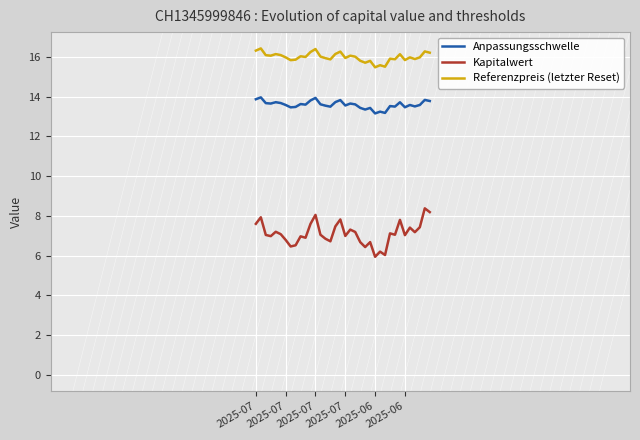

What is the greatest value displayed?

16.4